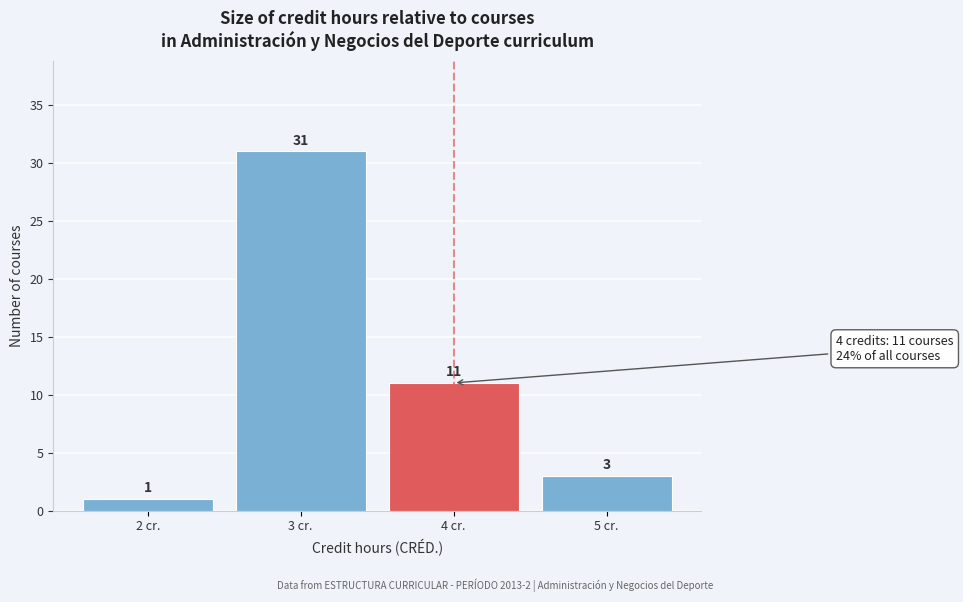

Reading left to right, list all the values displayed in this chart.

2 cr.=1	3 cr.=31	4 cr.=11	5 cr.=3